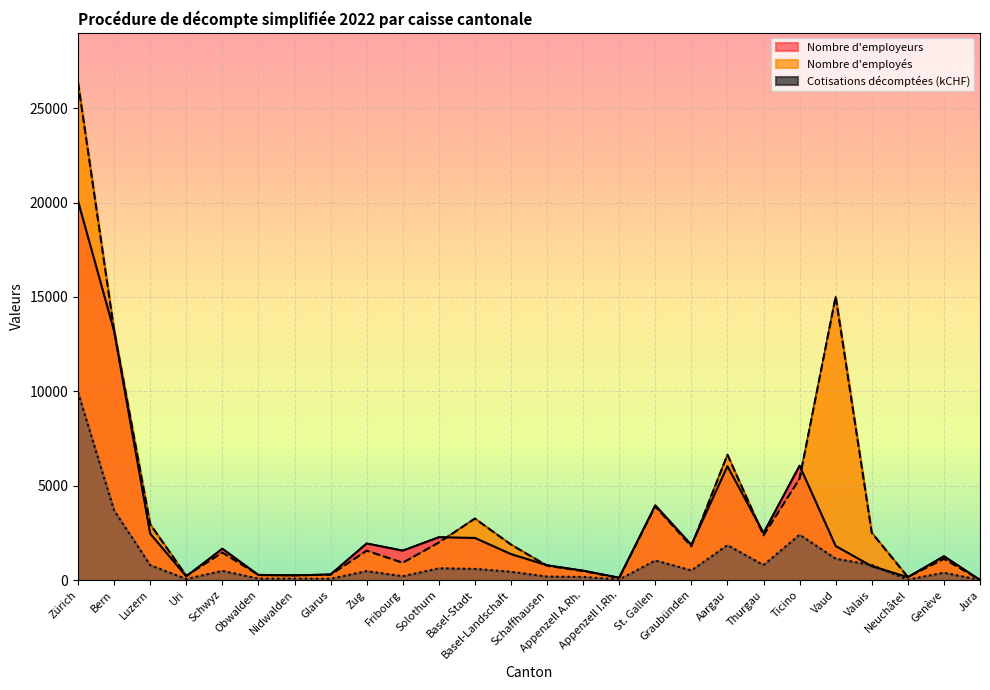

What is the label of the 12th point from the right?

Appenzell A.Rh.